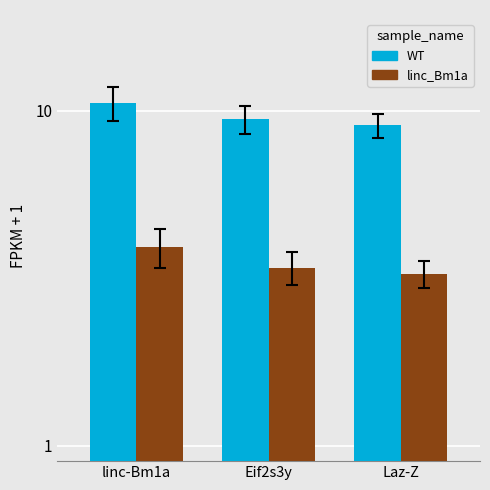

Which series changed the most between Eif2s3y and Laz-Z?

WT